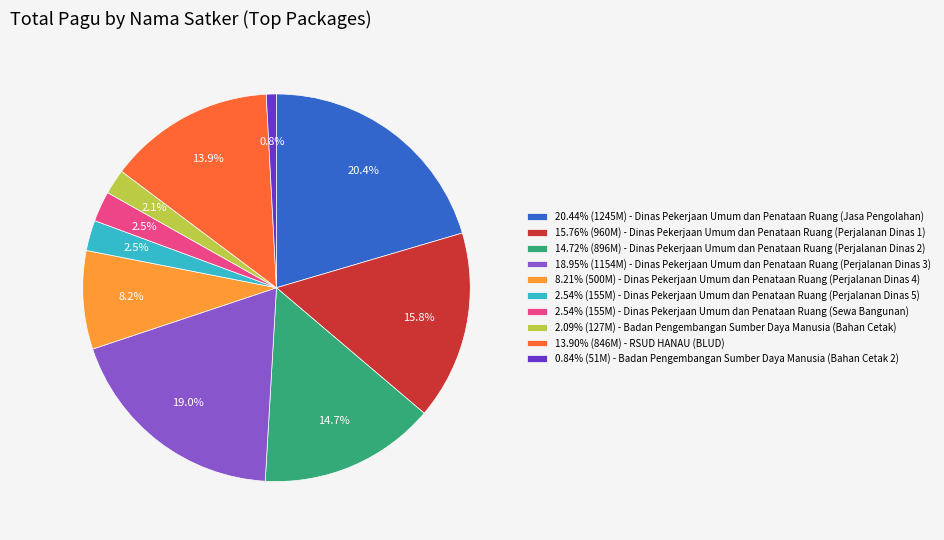

Does 20.44% (1245M) - Dinas Pekerjaan Umum dan Penataan Ruang (Jasa Pengolahan) account for over 50% of the chart?

No